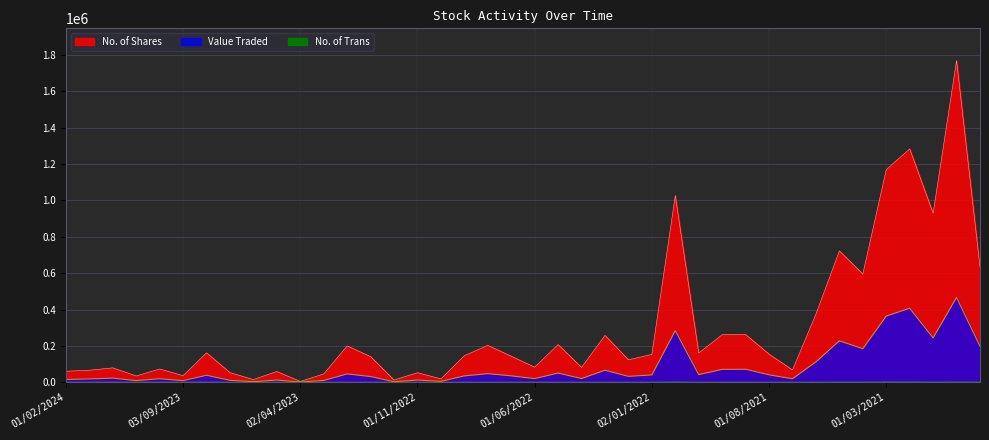

Reading left to right, what are all the values shown in this chart?

Value Traded: 01/02/2024=15204	02/01/2024=18180	03/12/2023=22457	01/11/2023=8949	01/10/2023=19185	03/09/2023=8803	01/08/2023=38321	02/07/2023=10600	04/06/2023=2991	01/05/2023=12063	02/04/2023=903	01/03/2023=9767	01/02/2023=45810	02/01/2023=31140	01/12/2022=2721	01/11/2022=11909	02/10/2022=4479	01/09/2022=34890	01/08/2022=47122	03/07/2022=35086	01/06/2022=19931	08/05/2022=50450	03/04/2022=20348	01/03/2022=66035	01/02/2022=32306	02/01/2022=40035	01/12/2021=283932	01/11/2021=41830	03/10/2021=70742	01/09/2021=71439	01/08/2021=40708	01/07/2021=19102	01/06/2021=111973	02/05/2021=227653	01/04/2021=184167	01/03/2021=363762	01/02/2021=406858	03/01/2021=243985	01/12/2020=466450	01/11/2020=197789
No. of Shares: 01/02/2024=60562	02/01/2024=66175	03/12/2023=79173	01/11/2023=34578	01/10/2023=73111	03/09/2023=36099	01/08/2023=161974	02/07/2023=52859	04/06/2023=14792	01/05/2023=59149	02/04/2023=4360	01/03/2023=45674	01/02/2023=199731	02/01/2023=141029	01/12/2022=12199	01/11/2022=52462	02/10/2022=18680	01/09/2022=146381	01/08/2022=202710	03/07/2022=143189	01/06/2022=83039	08/05/2022=207202	03/04/2022=81354	01/03/2022=257752	01/02/2022=123656	02/01/2022=153220	01/12/2021=1027132	01/11/2021=160843	03/10/2021=261366	01/09/2021=262426	01/08/2021=154579	01/07/2021=67845	01/06/2021=374590	02/05/2021=722602	01/04/2021=595269	01/03/2021=1169666	01/02/2021=1283633	03/01/2021=929602	01/12/2020=1769586	01/11/2020=633582
No. of Trans: 01/02/2024=40	02/01/2024=64	03/12/2023=124	01/11/2023=90	01/10/2023=102	03/09/2023=48	01/08/2023=220	02/07/2023=47	04/06/2023=23	01/05/2023=92	02/04/2023=17	01/03/2023=43	01/02/2023=72	02/01/2023=47	01/12/2022=29	01/11/2022=67	02/10/2022=22	01/09/2022=81	01/08/2022=158	03/07/2022=111	01/06/2022=106	08/05/2022=99	03/04/2022=85	01/03/2022=126	01/02/2022=78	02/01/2022=137	01/12/2021=652	01/11/2021=80	03/10/2021=183	01/09/2021=207	01/08/2021=129	01/07/2021=65	01/06/2021=206	02/05/2021=373	01/04/2021=380	01/03/2021=674	01/02/2021=717	03/01/2021=333	01/12/2020=462	01/11/2020=400